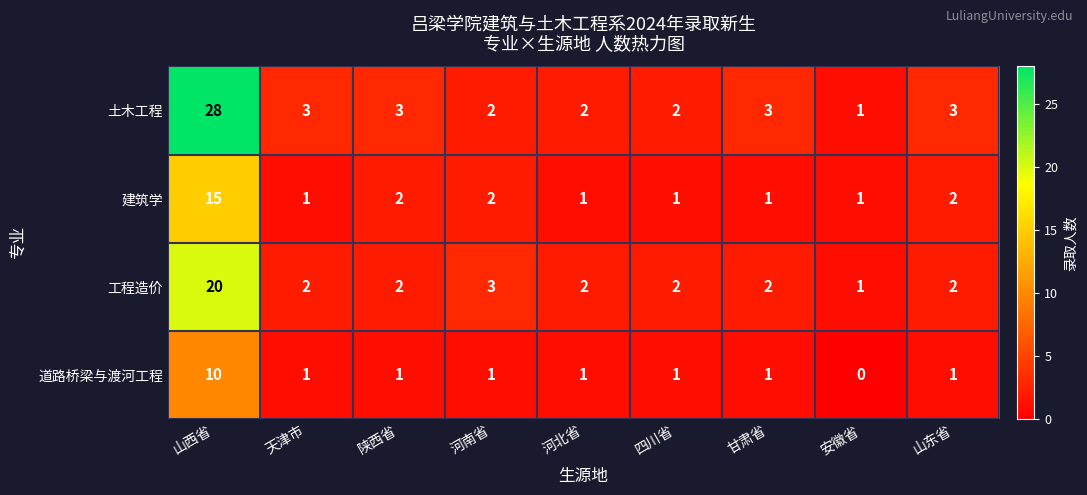

How many 道路桥梁与渡河工程 values are between 1 and 2?

7